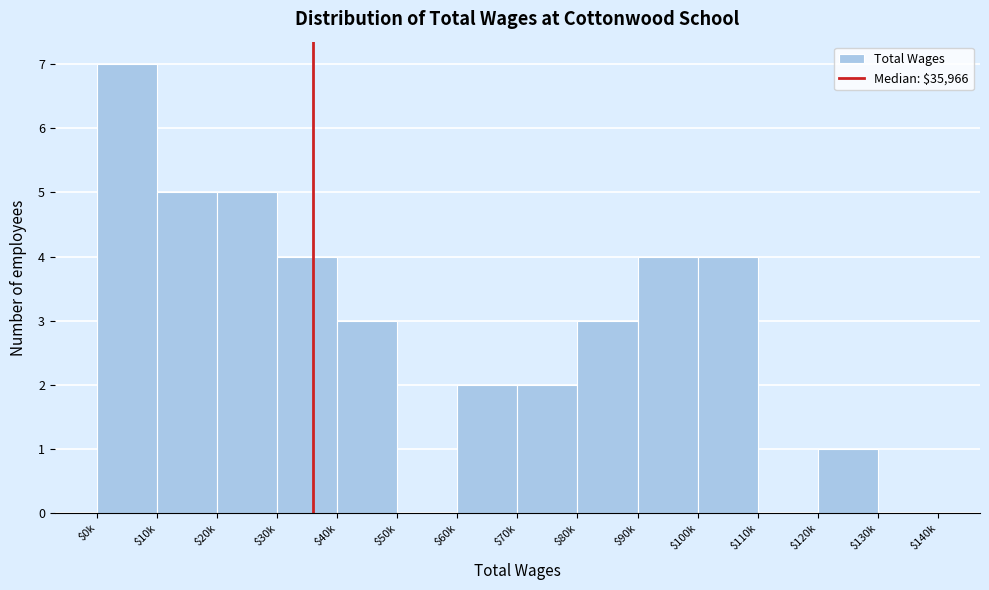

Which label corresponds to the largest value in the chart?

$0k